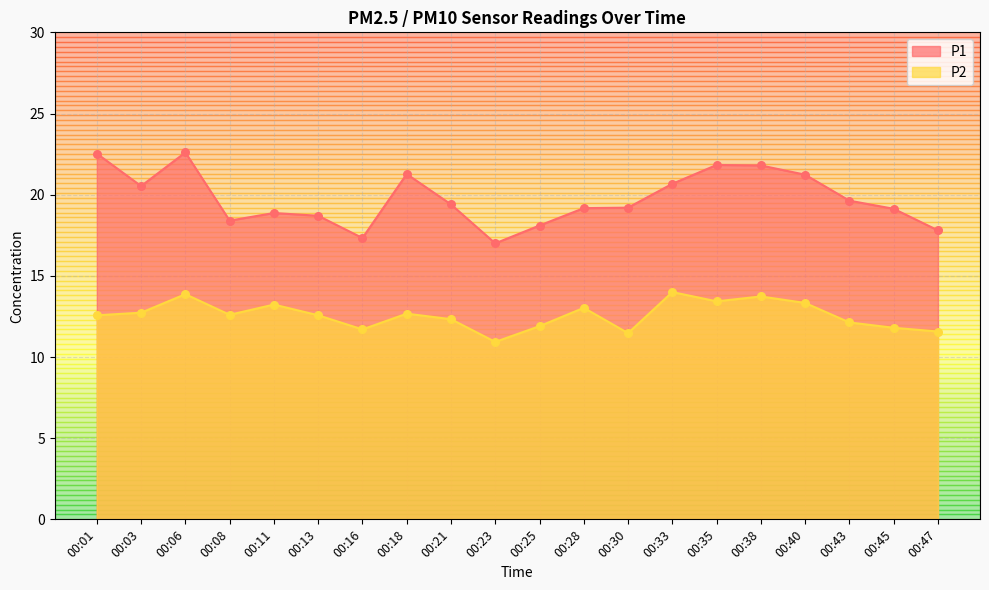

Which series reaches the minimum Y coordinate?

P2